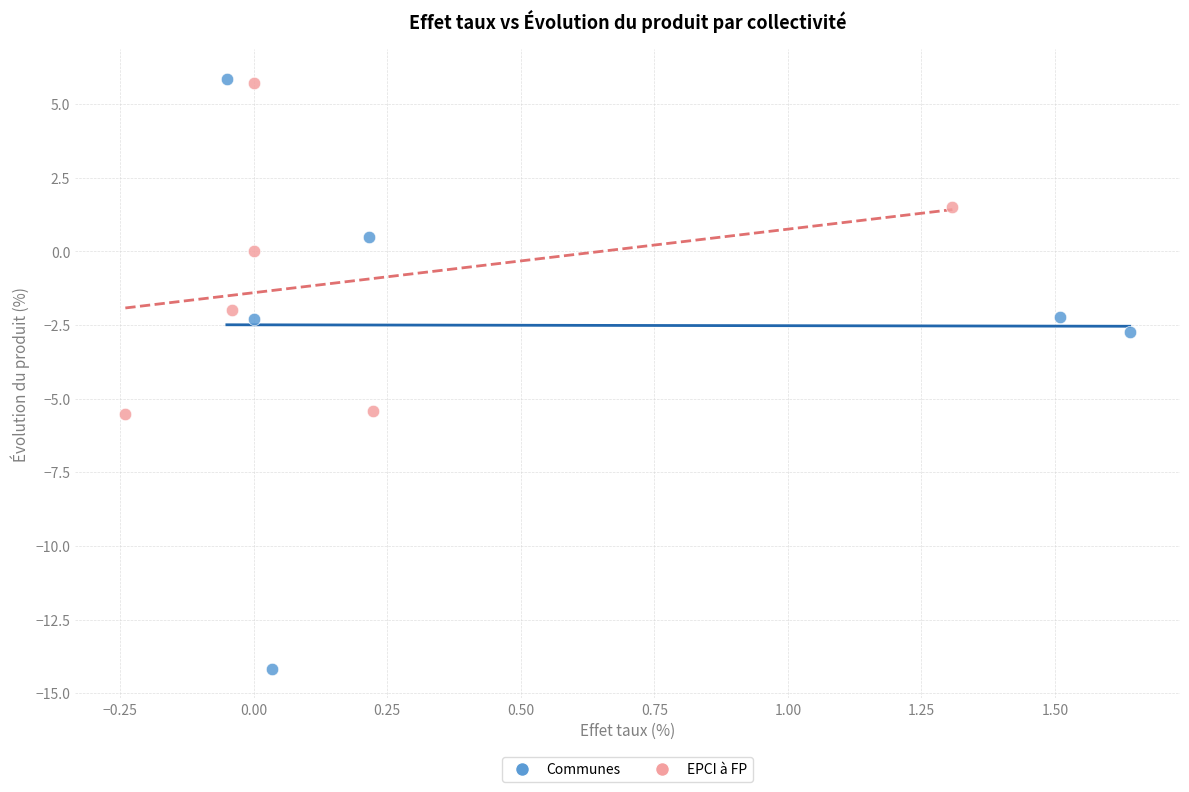

Which series has the widest spread of Y values?

Communes